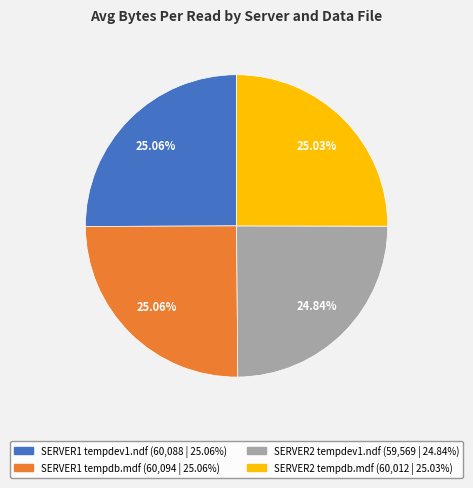

Is the sum of SERVER2 tempdev1.ndf and SERVER1 tempdb.mdf greater than half?

No